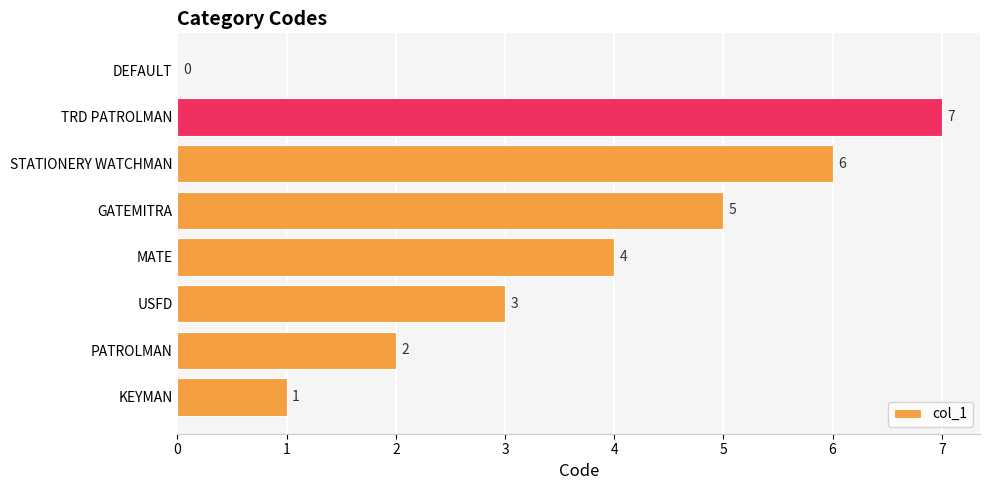

True or false: the data shows 1 at PATROLMAN.

False